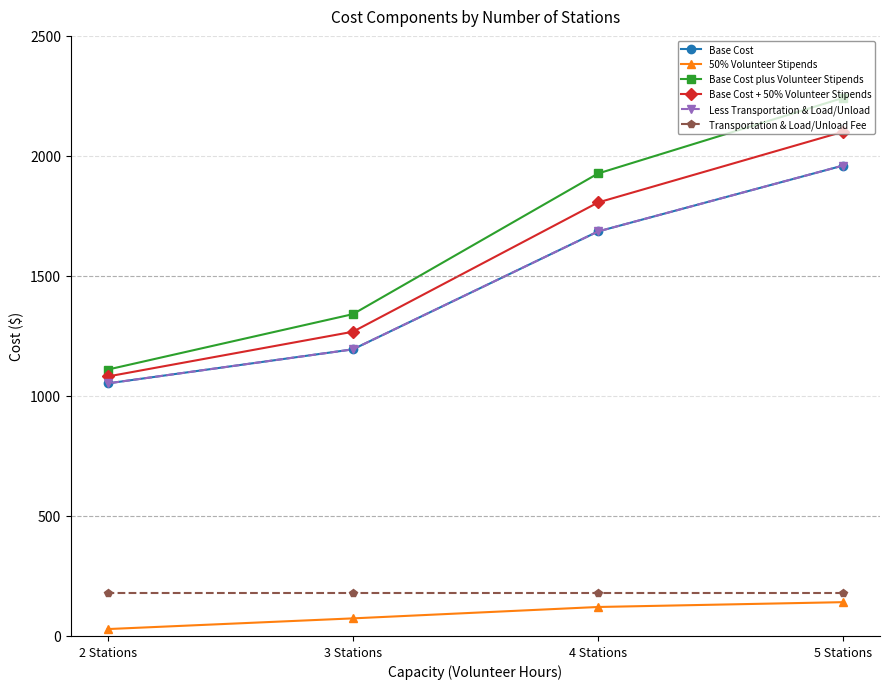

Is it true that Base Cost plus Volunteer Stipends equals 1340.8 at 3 Stations?

True